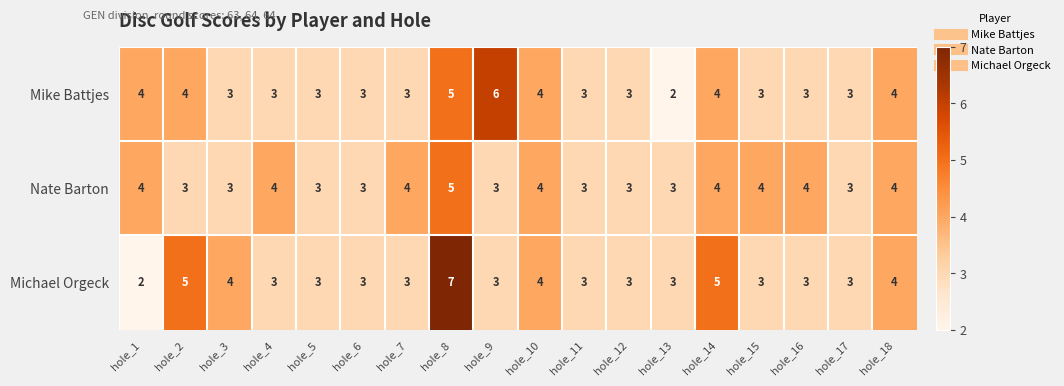

Is it true that Mike Battjes equals 5 at hole_10?

False